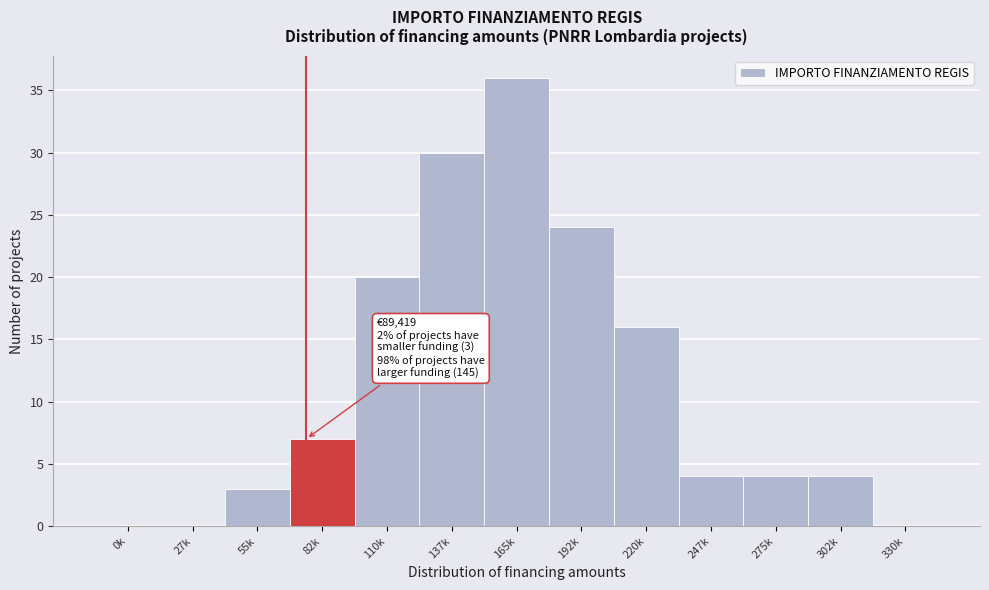

Reading left to right, list all the values displayed in this chart.

0k=0	27k=0	55k=3	82k=7	110k=20	137k=30	165k=36	192k=24	220k=16	247k=4	275k=4	302k=4	330k=0